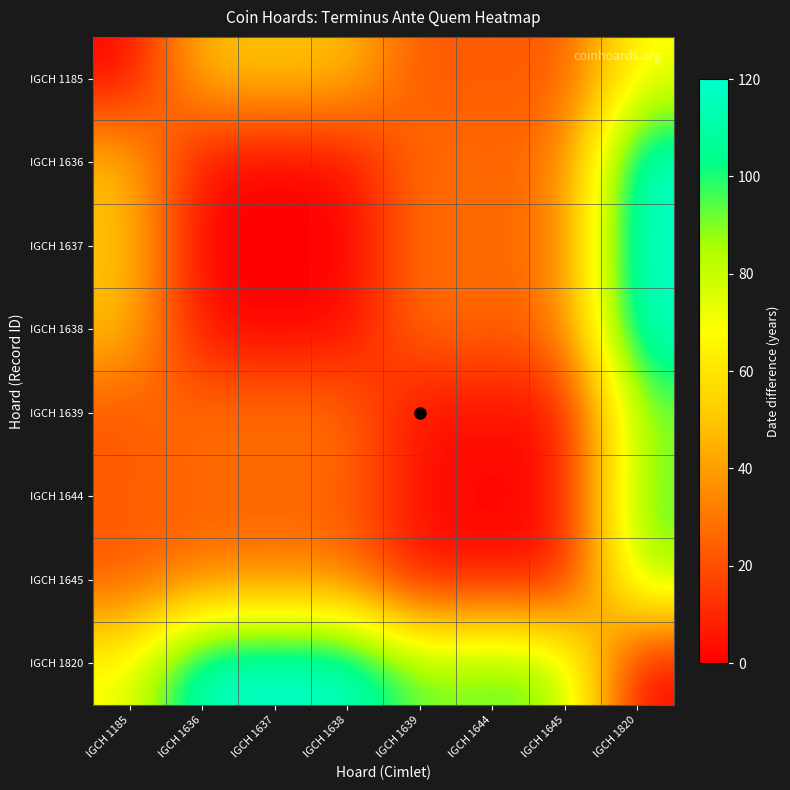

Between IGCH 1639 and IGCH 1645, which is larger?

IGCH 1639